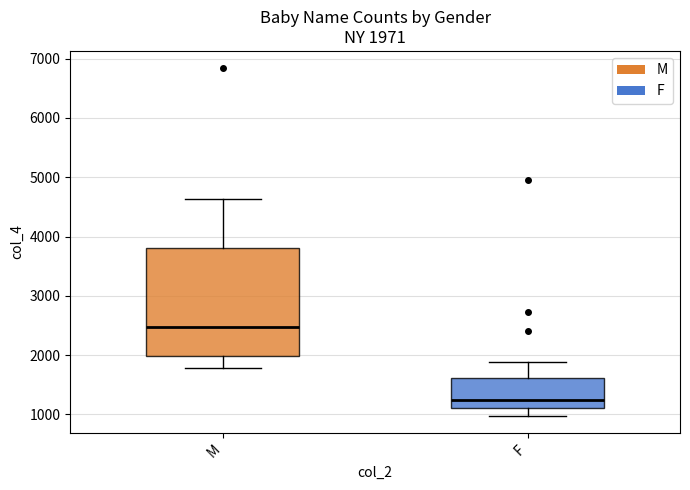

Which box's median line is the highest?

M